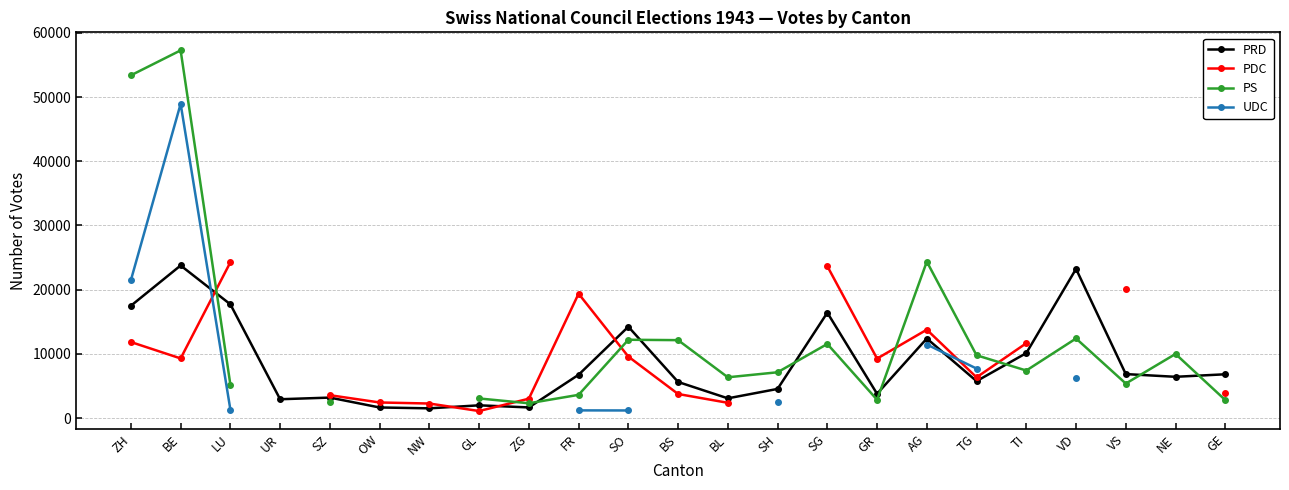

What is the label of the 22nd point from the right?

BE